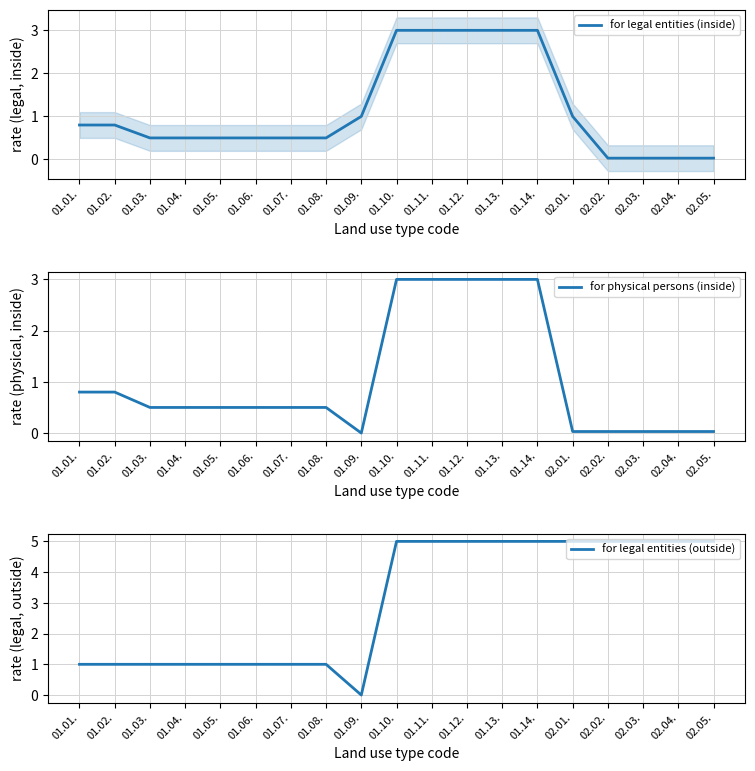

What is the difference between the highest and lowest values at 01.11.?

2.0